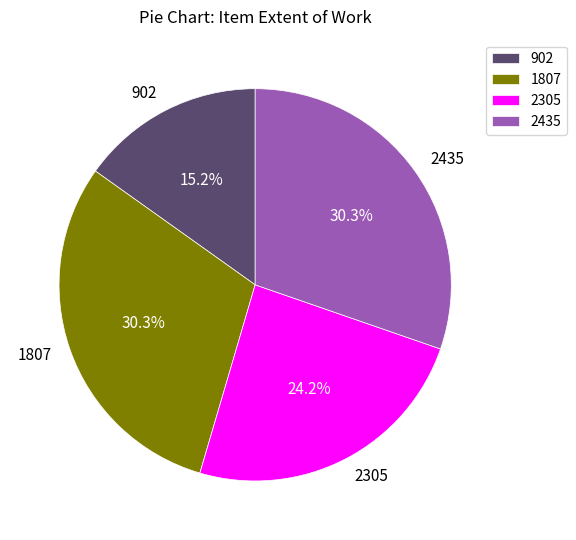

What is the smallest slice in the pie chart?

902